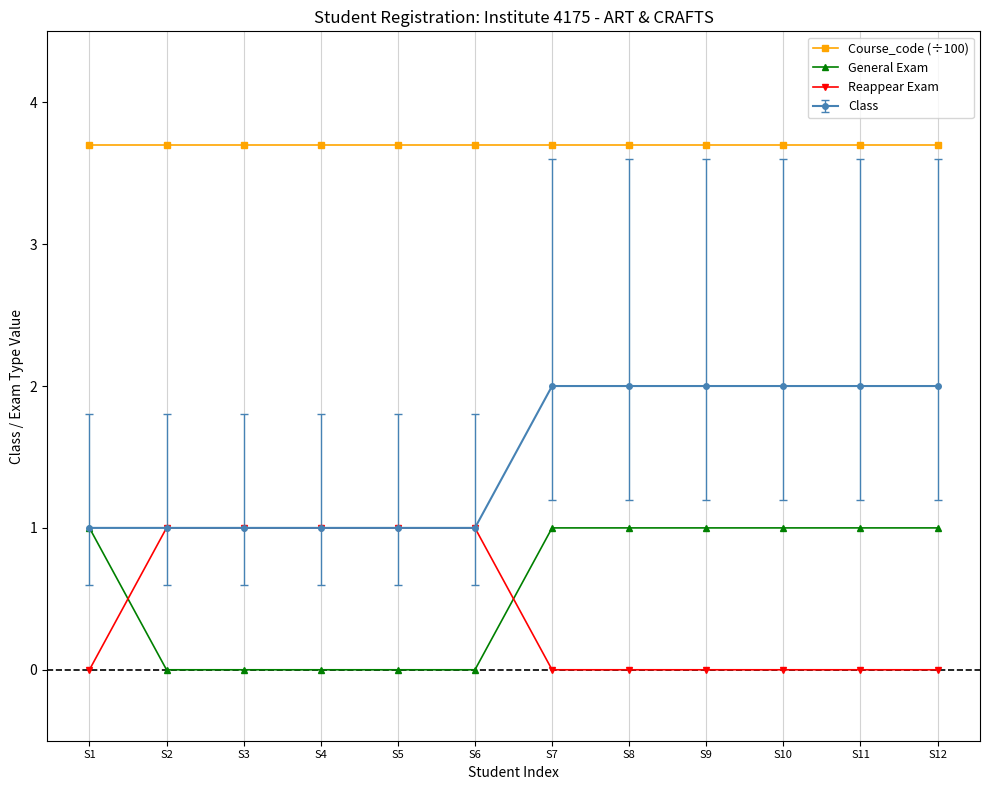

What is the total value across all series at S6?

5.7